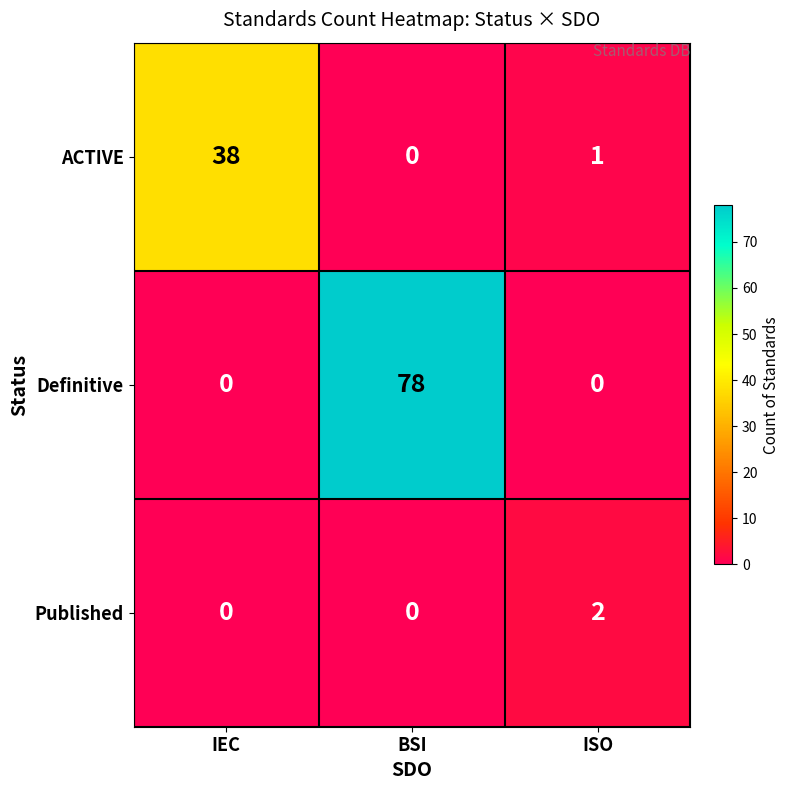

Which series changed the most between IEC and BSI?

Definitive